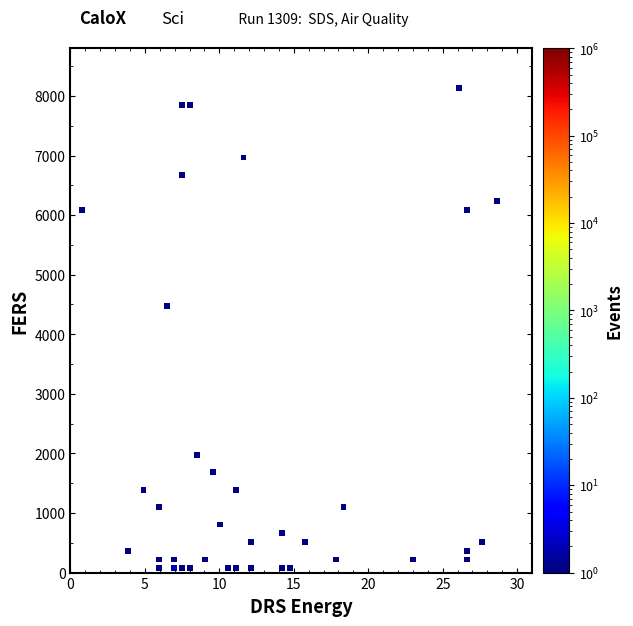

What Y value in the scatter plot is closest to 4106?

4473.3